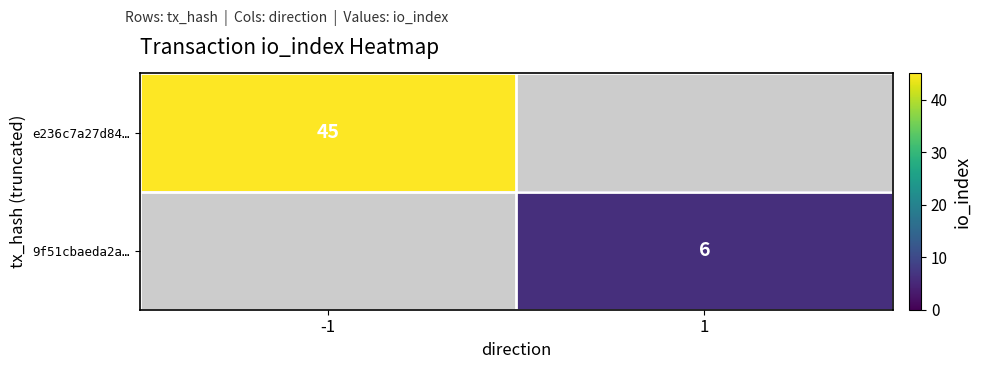

At which category does the chart reach its minimum across all series?

1